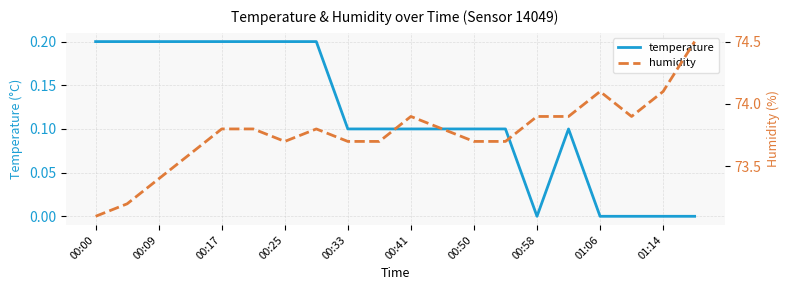

What is the value of the humidity point at the 14th from the left?

73.7